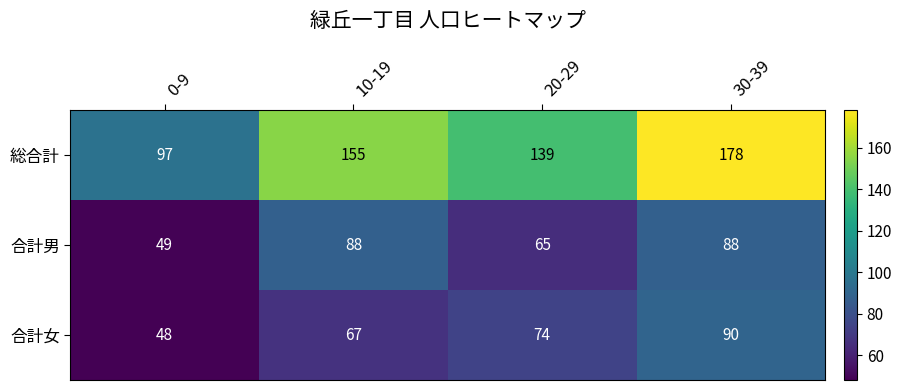

Reading right to left, list all the values displayed in this chart.

総合計: 30-39=178	20-29=139	10-19=155	0-9=97
合計男: 30-39=88	20-29=65	10-19=88	0-9=49
合計女: 30-39=90	20-29=74	10-19=67	0-9=48